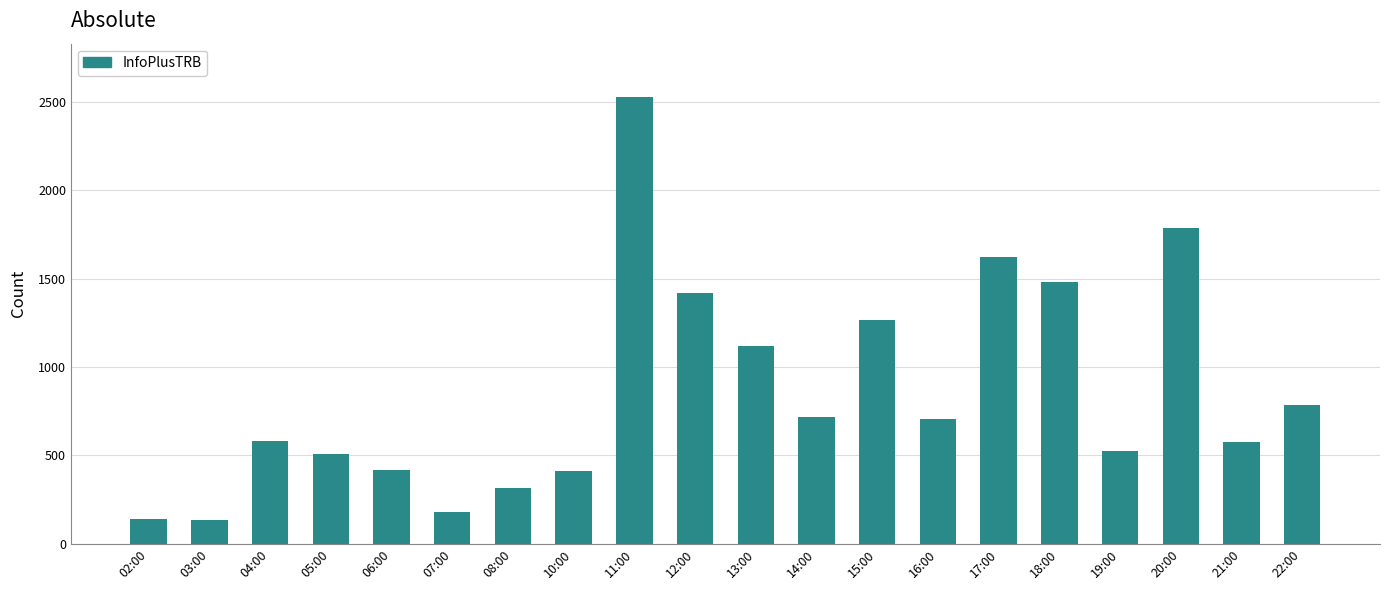

What is the difference between the maximum and minimum values?

2390